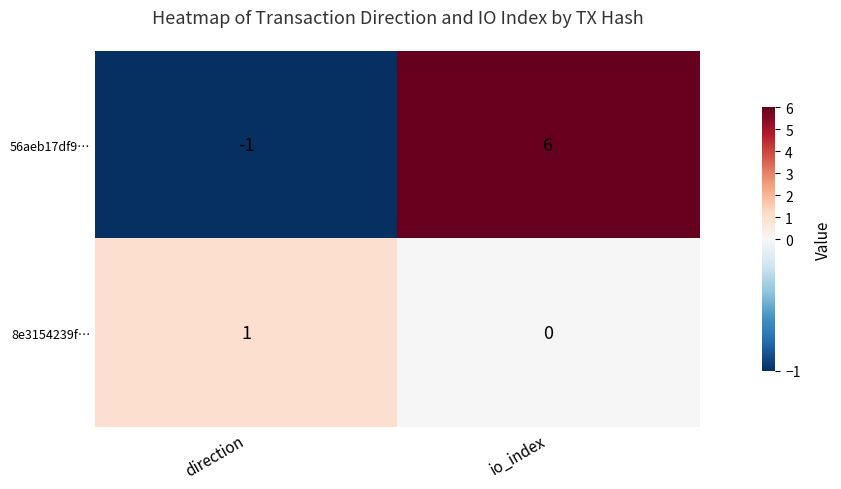

How many categories are shown in the chart?

2